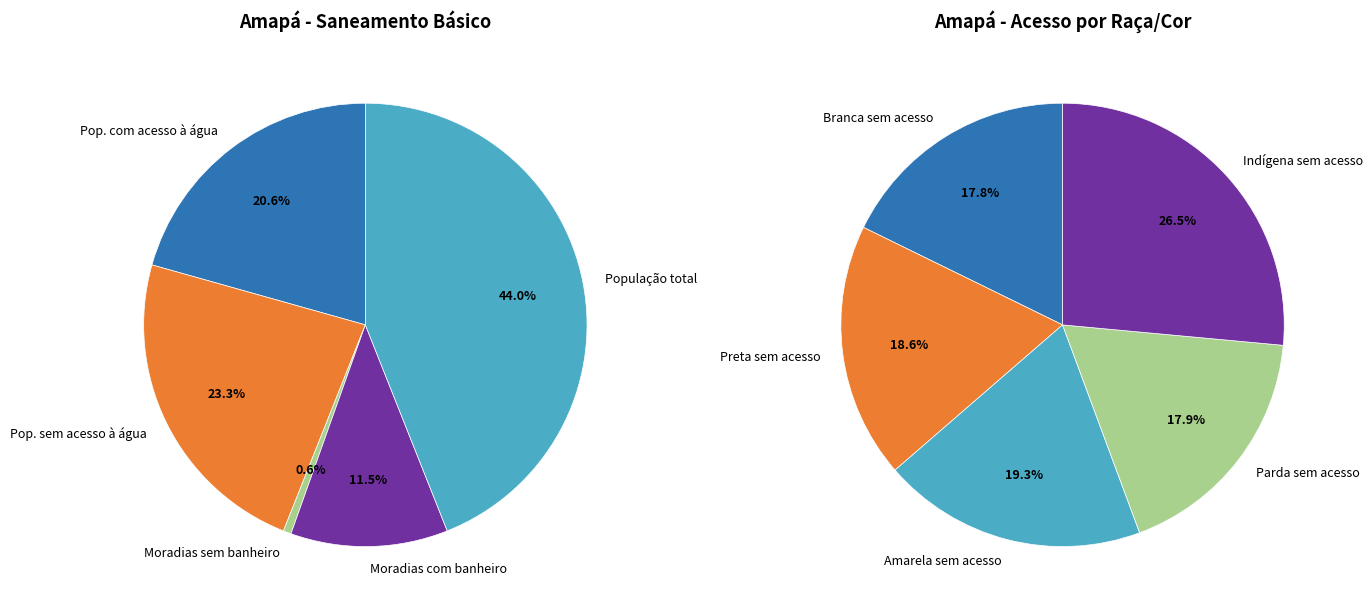

How much of the chart is everything except 2?

99.4%